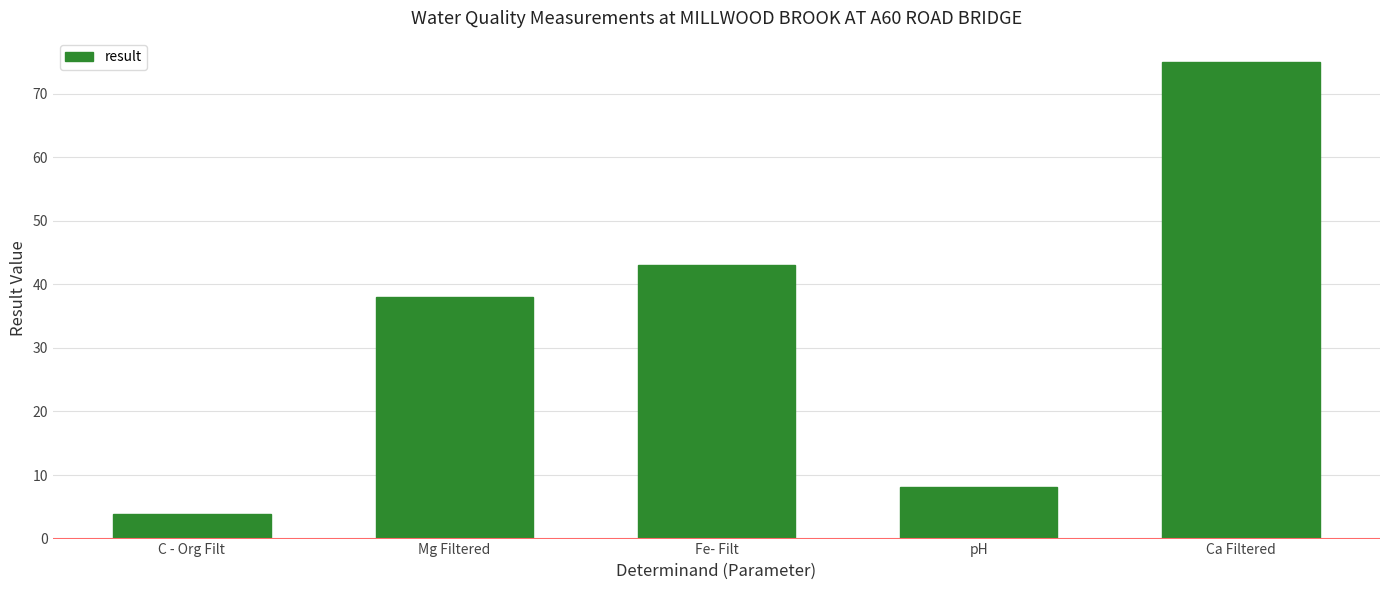

What position from the right is Mg Filtered?

4